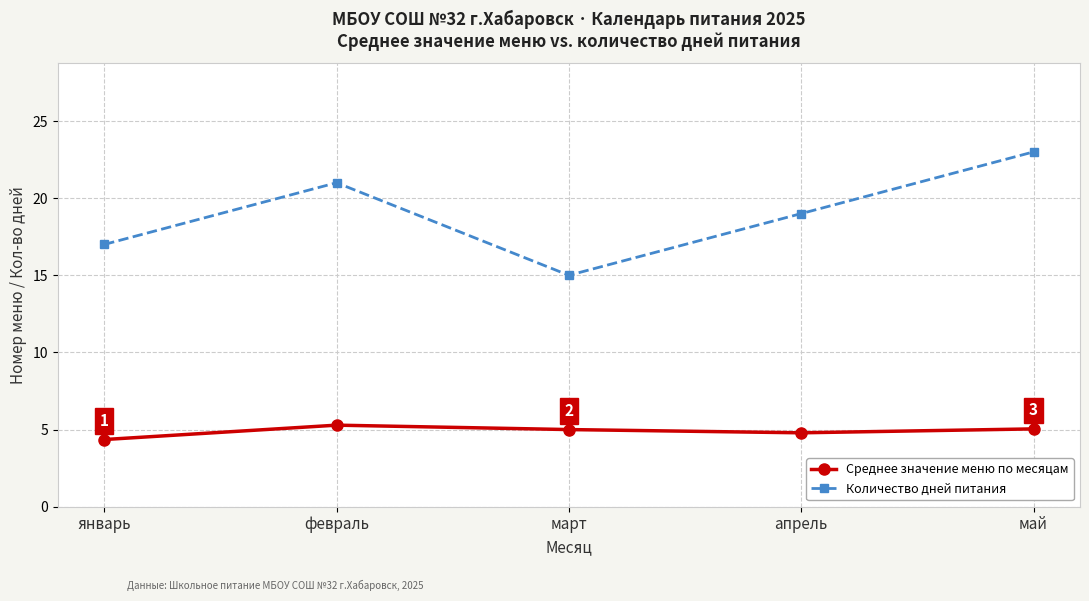

At which label is Количество дней питания closest to 19?

апрель